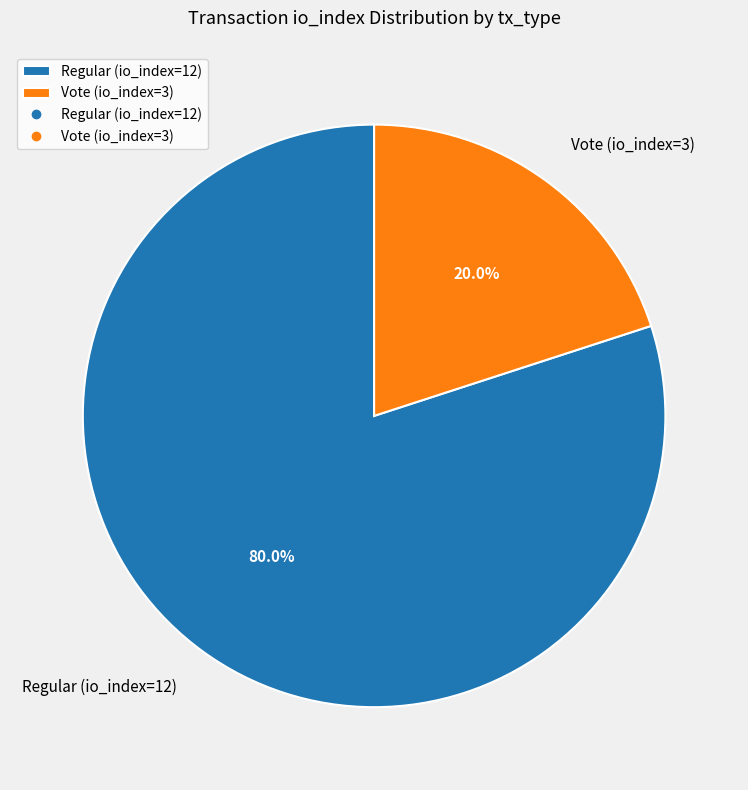

The Vote (io_index=3) slice represents 20% of the pie. True or false?

True